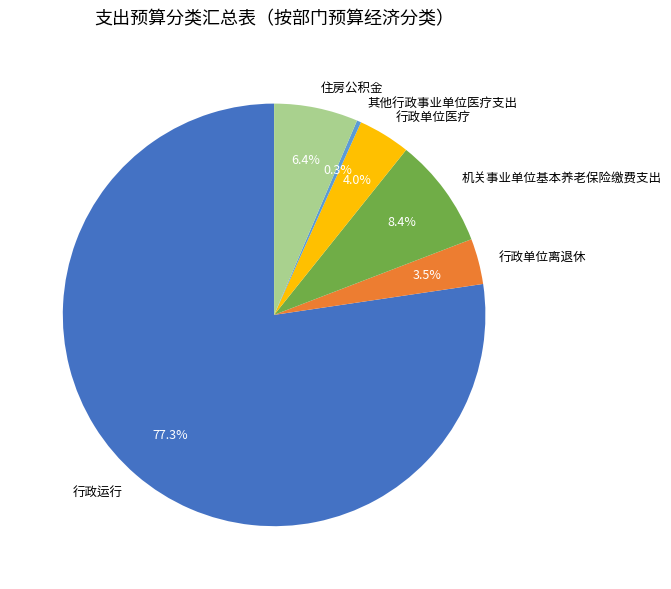

Rank the categories by value from highest to lowest.

行政运行, 机关事业单位基本养老保险缴费支出, 住房公积金, 行政单位医疗, 行政单位离退休, 其他行政事业单位医疗支出